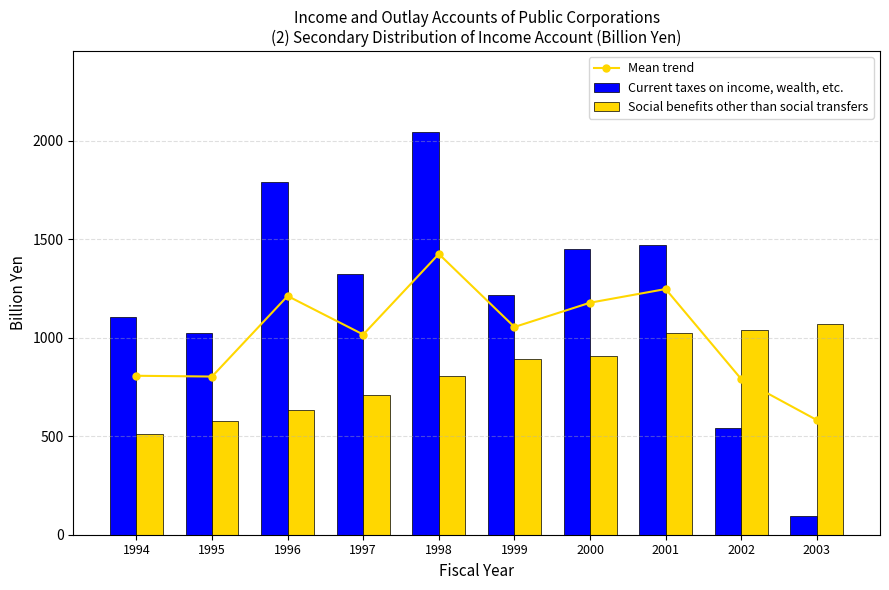

List the series in order of their peak value, lowest first.

Social benefits other than social transfers, Mean trend, Current taxes on income, wealth, etc.